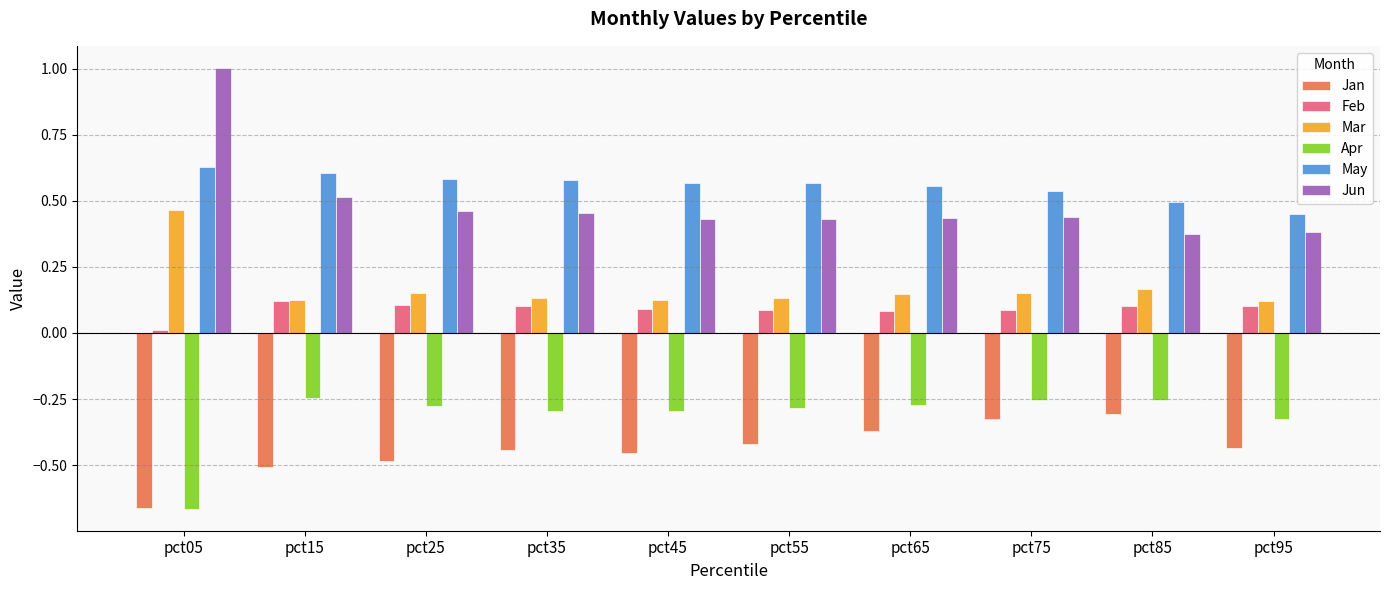

True or false: Jan has a value of -0.5 at pct45.

True